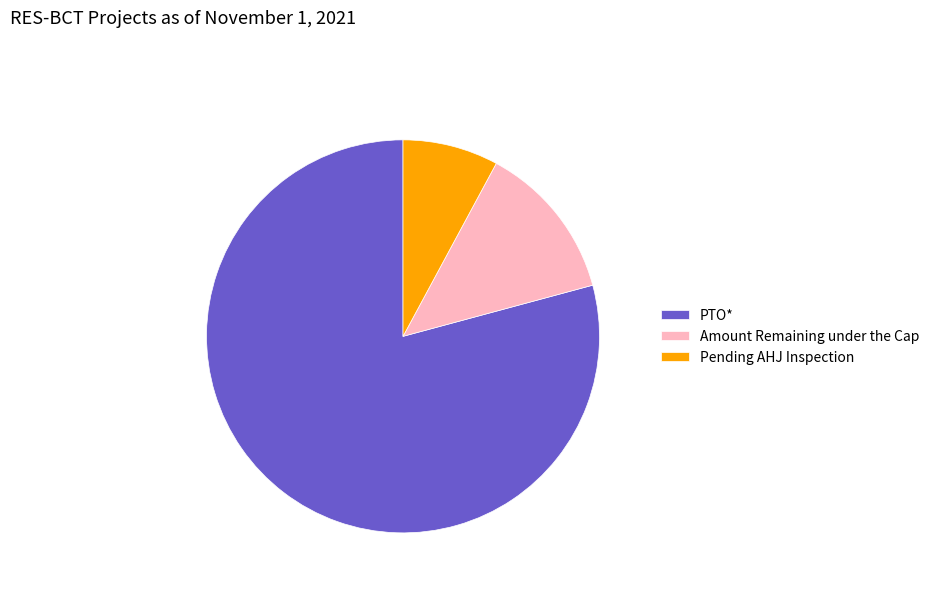

Rank the categories by value from lowest to highest.

Pending AHJ Inspection, Amount Remaining under the Cap, PTO*